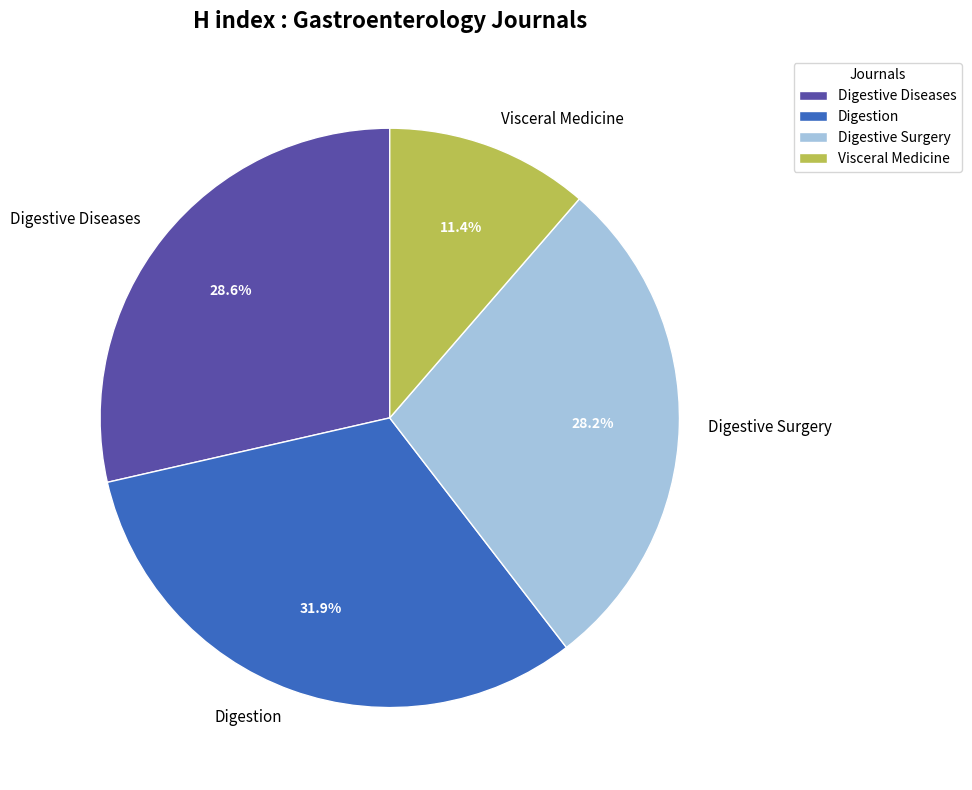

Does any single category account for the majority?

No